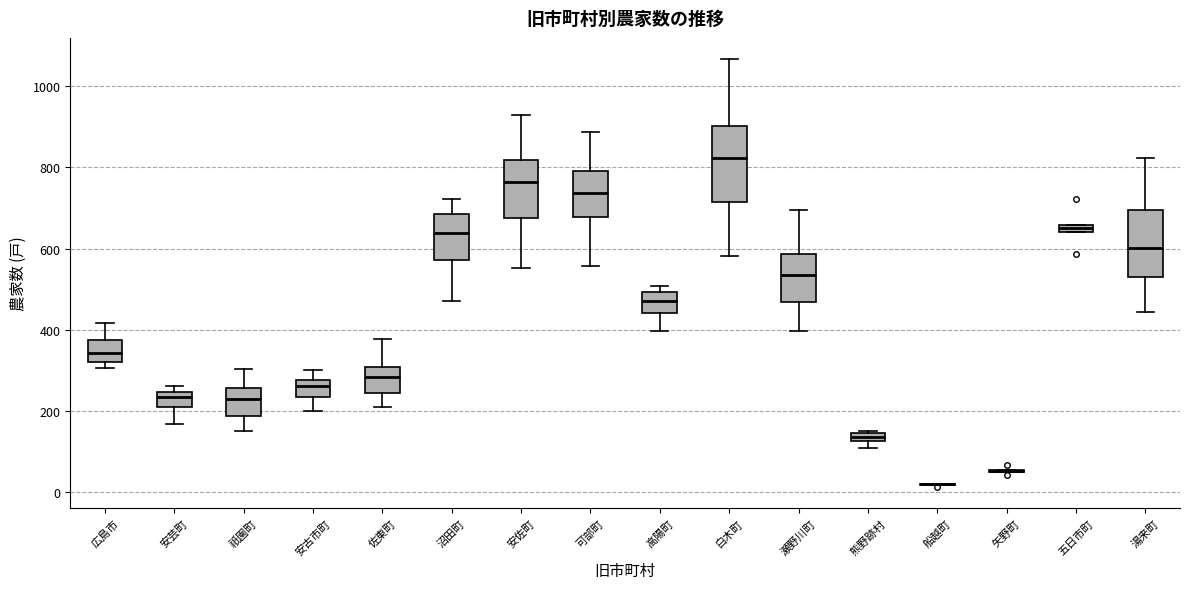

Which box is the tallest, from its lower edge to its upper edge?

白木町